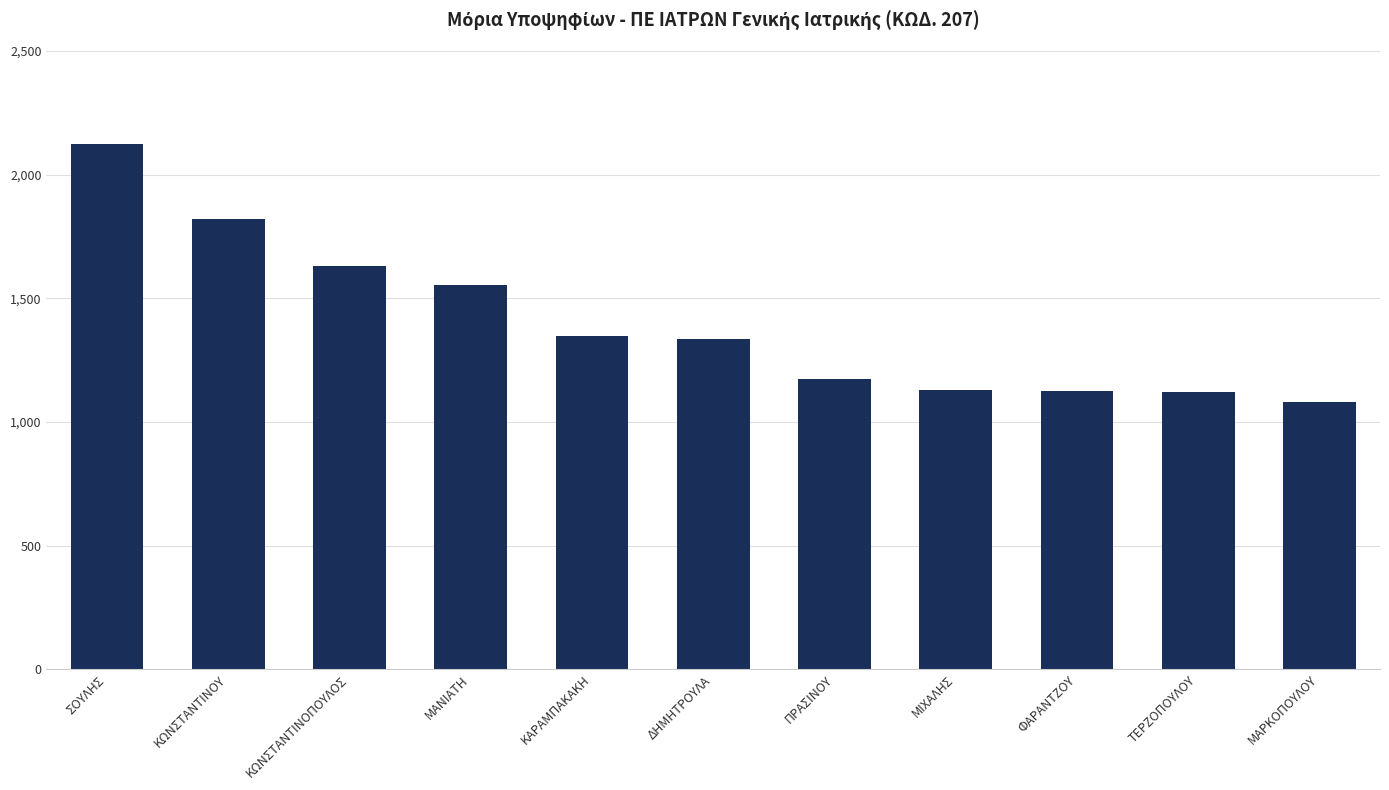

What is the maximum value shown in the chart?

2121.8